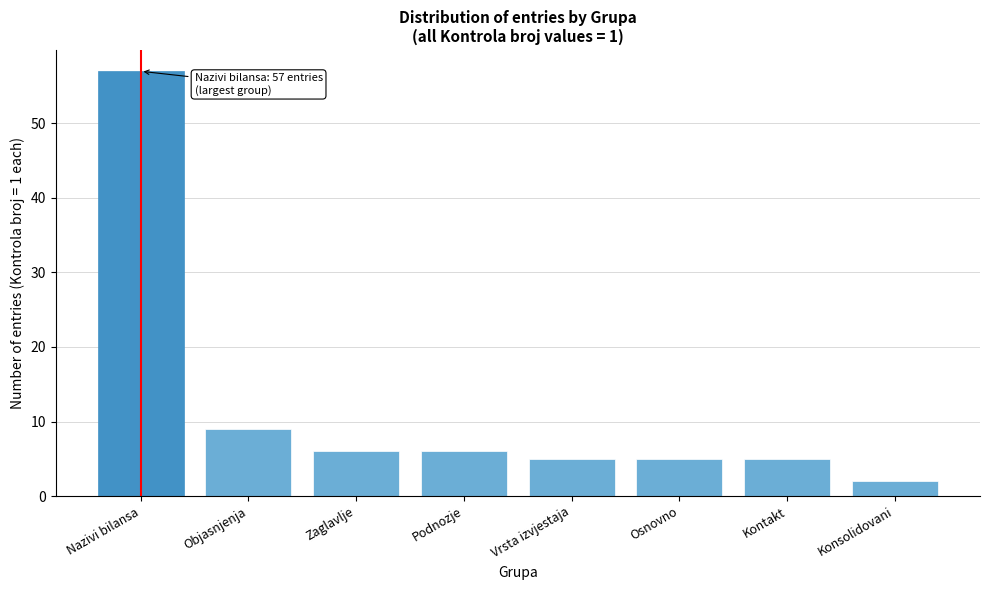

Reading left to right, extract all data points from this chart.

Nazivi bilansa=57	Objasnjenja=9	Zaglavlje=6	Podnozje=6	Vrsta izvjestaja=5	Osnovno=5	Kontakt=5	Konsolidovani=2